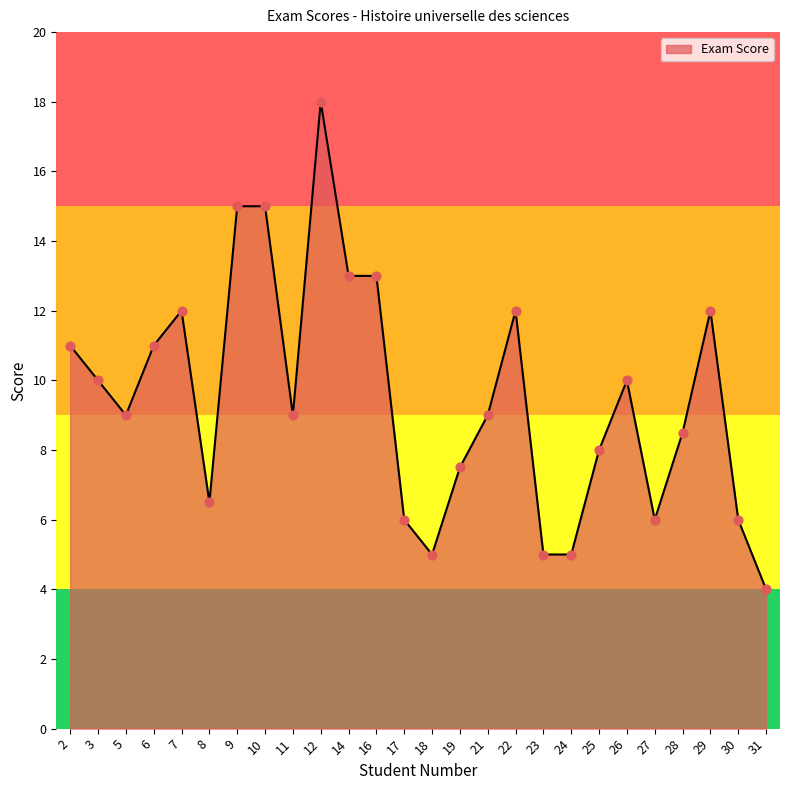

What is the change in value from 14 to 25?

-5.0